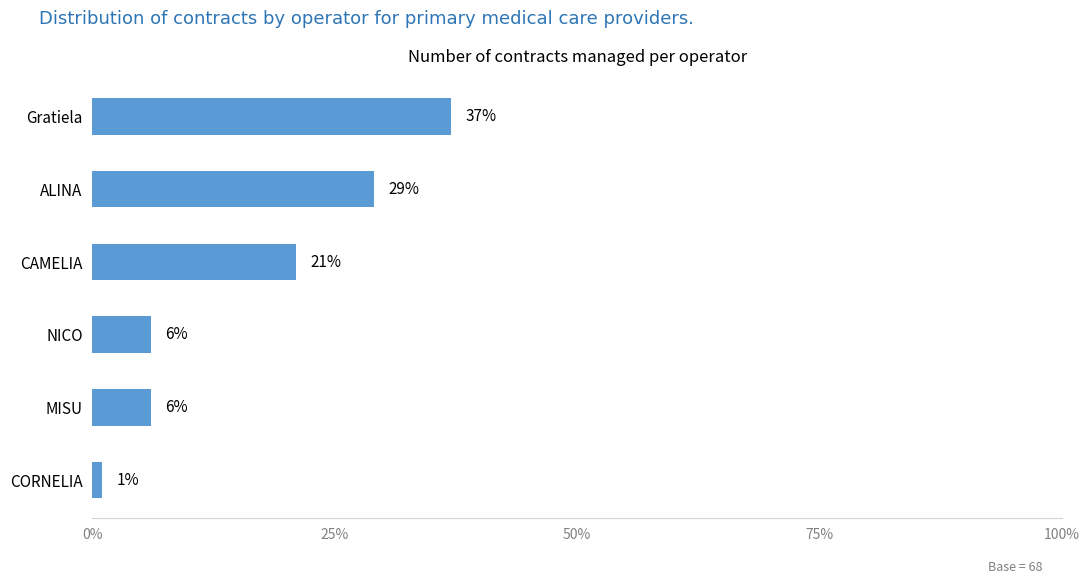

What value does the data have at Gratiela, to the nearest 5?

35